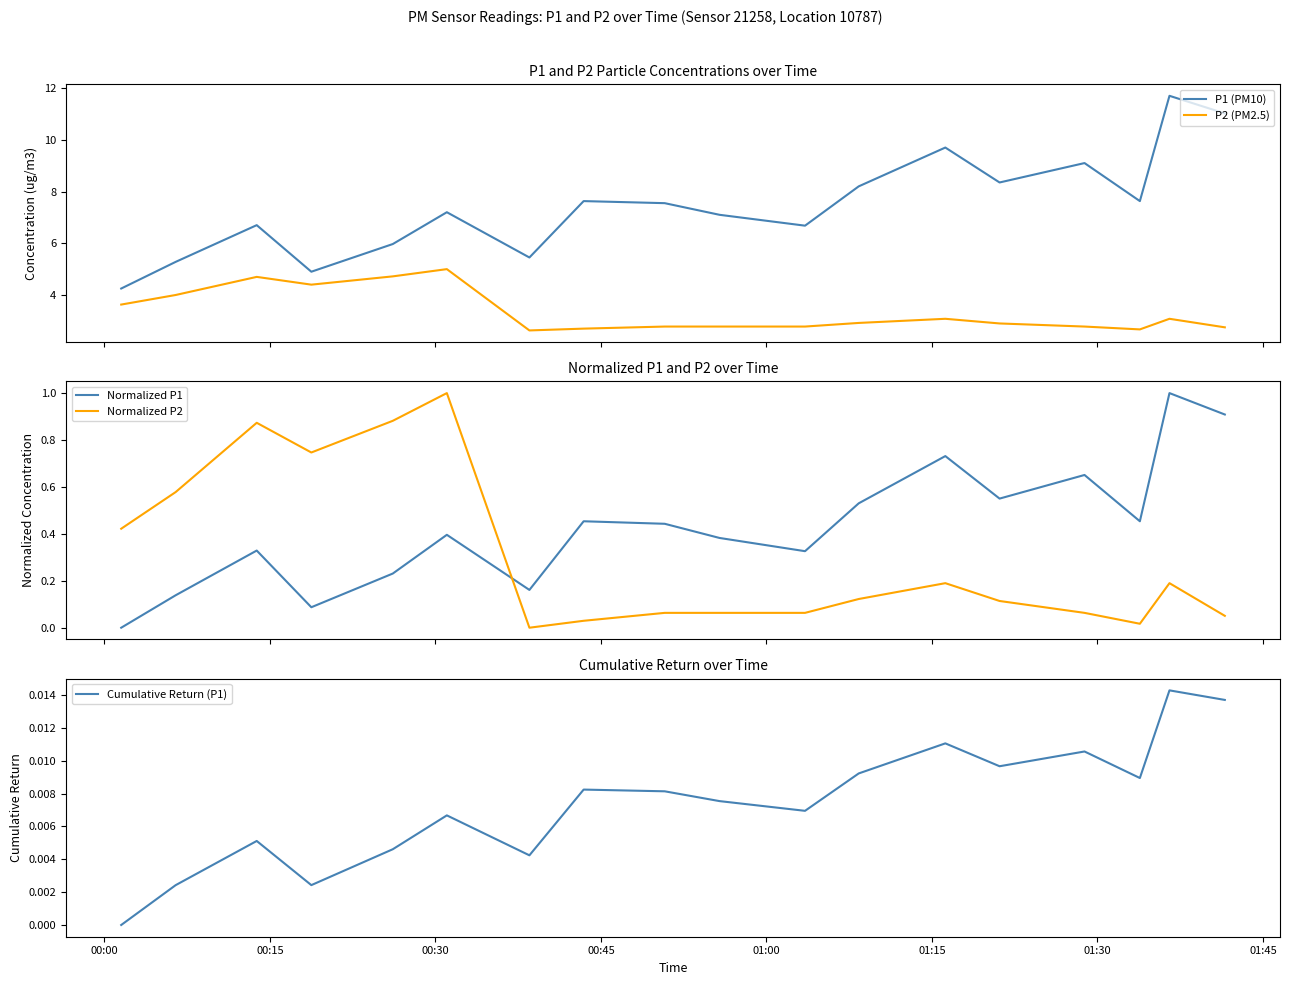

How many data points in Normalized P1 are above 0?

17